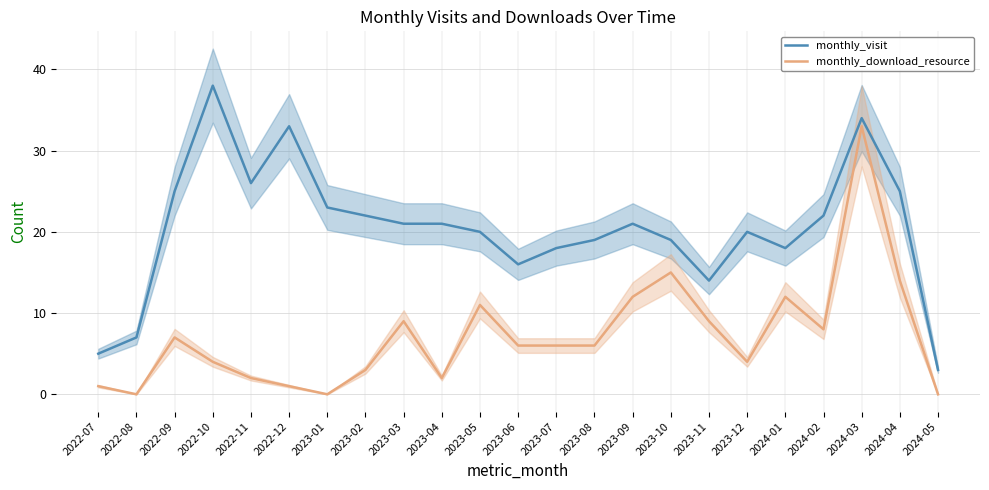

Which has a higher value, 2022-09 or 2023-02?

2022-09